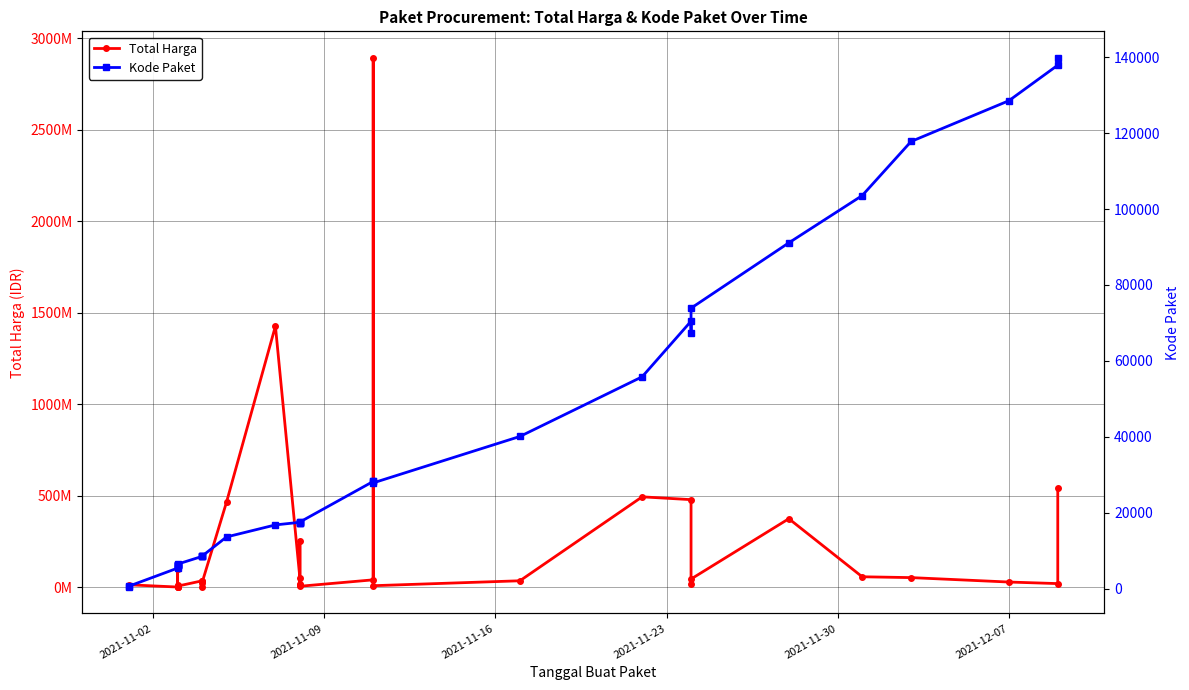

At how many categories does at least one series exceed 1844449324?

1